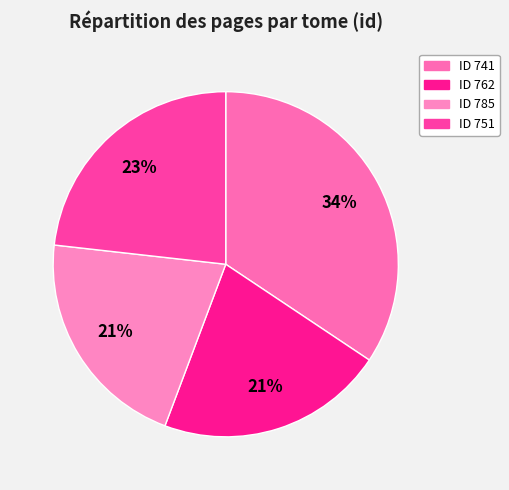

How many slices are in this pie chart?

4